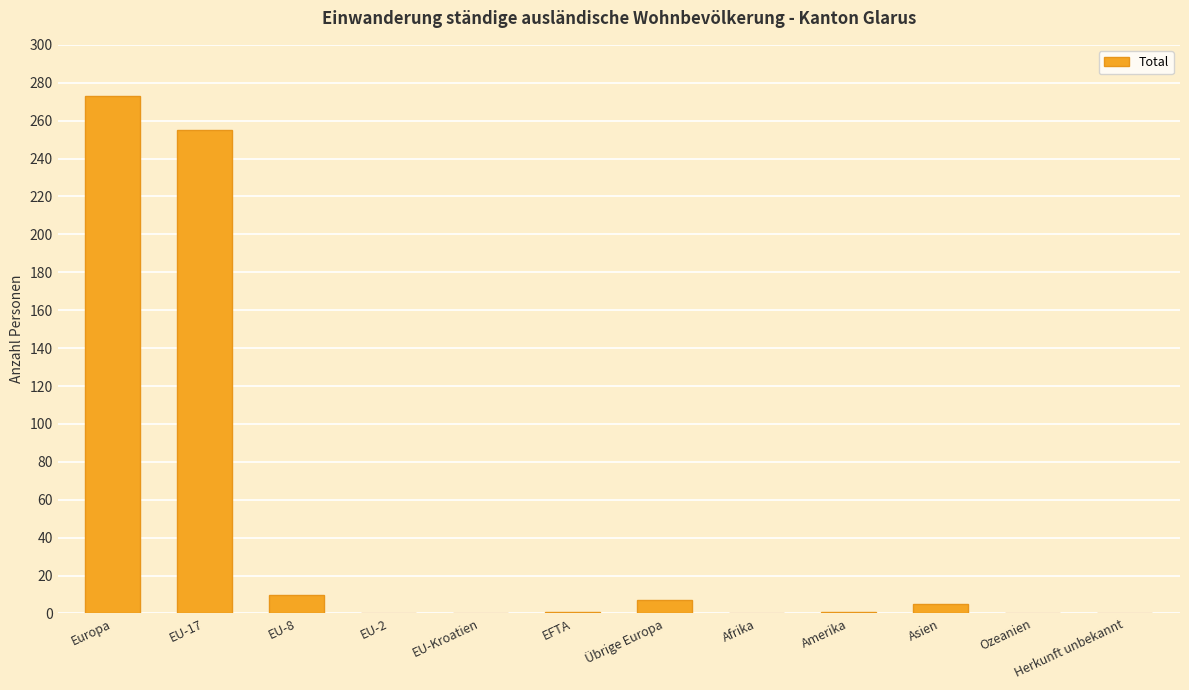

What is the sum of all values?

552